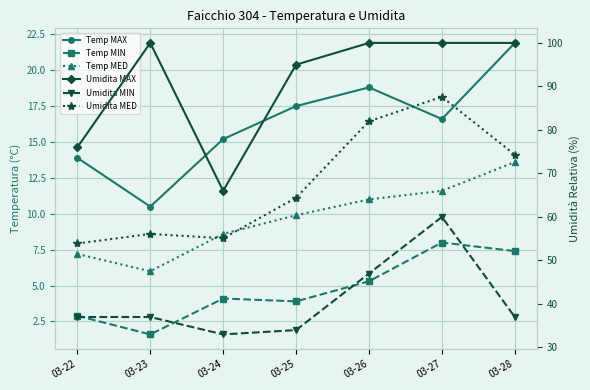

What are all the series names shown in the legend?

Temp MAX, Temp MIN, Temp MED, Umidita MAX, Umidita MIN, Umidita MED